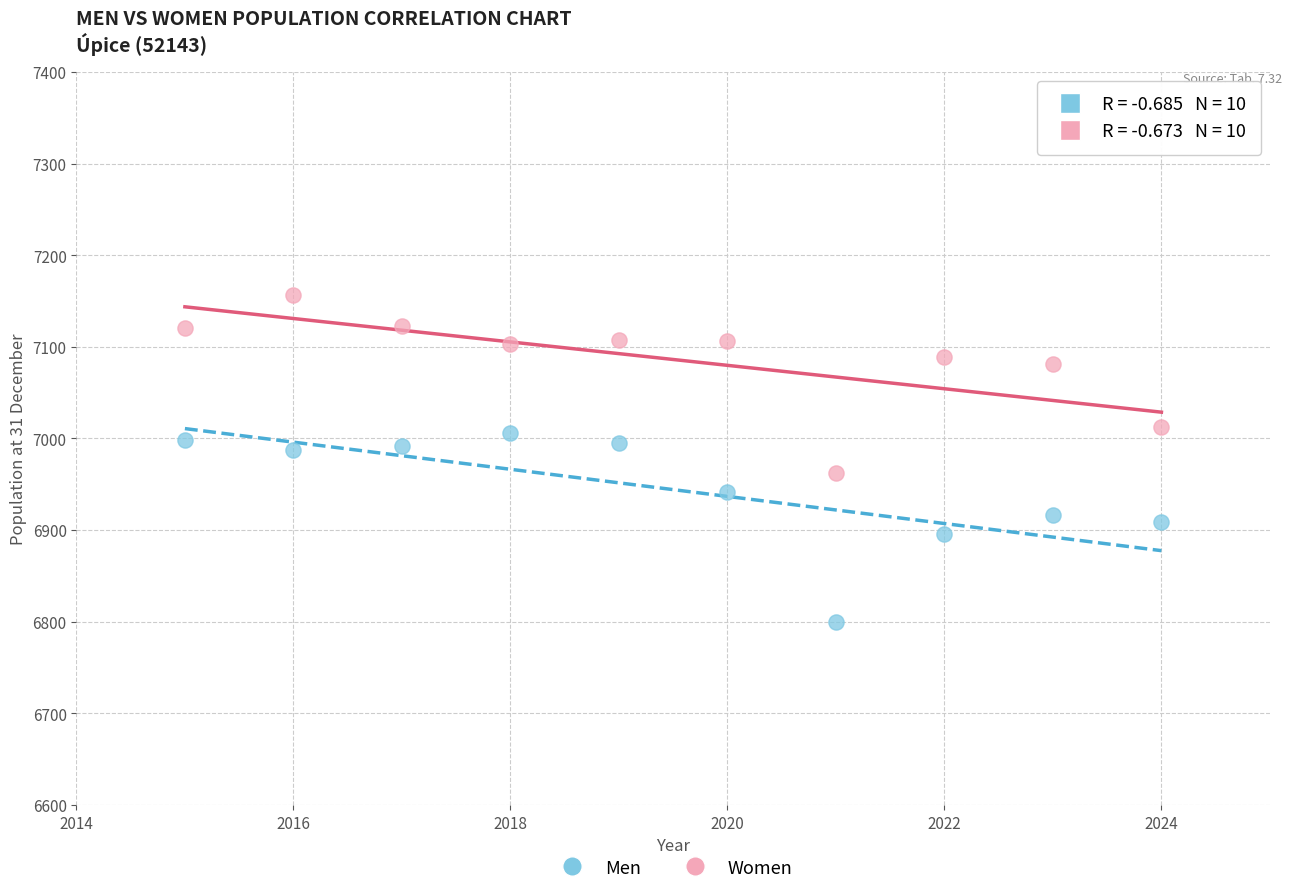

Which series contains the highest Y value?

Women